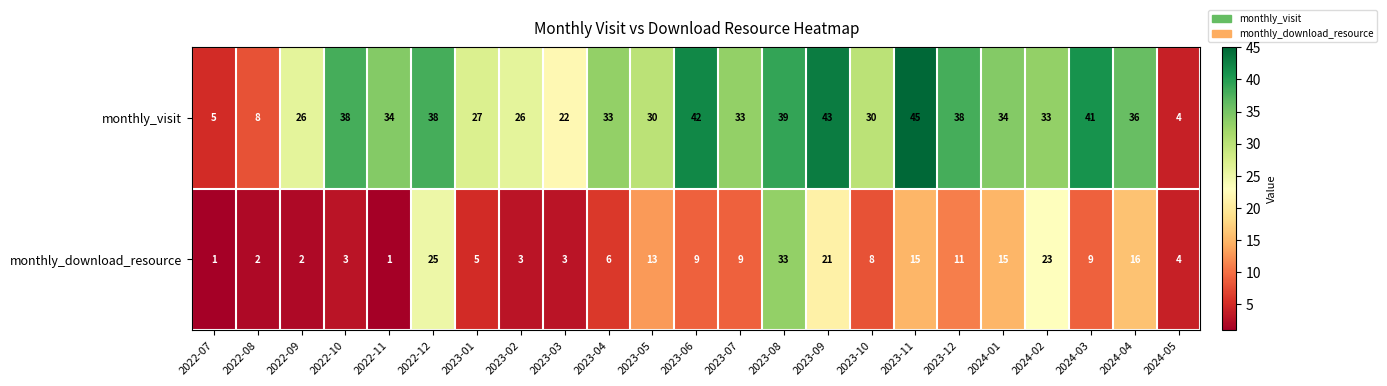

At which label is monthly_download_resource closest to 17?

2024-04